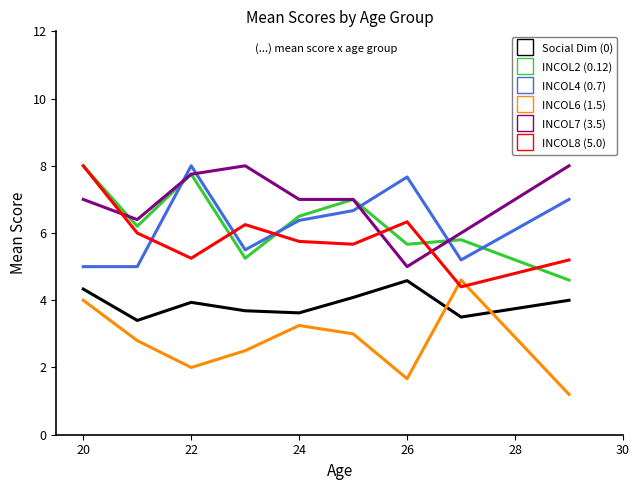

What is the smallest value displayed?

1.2